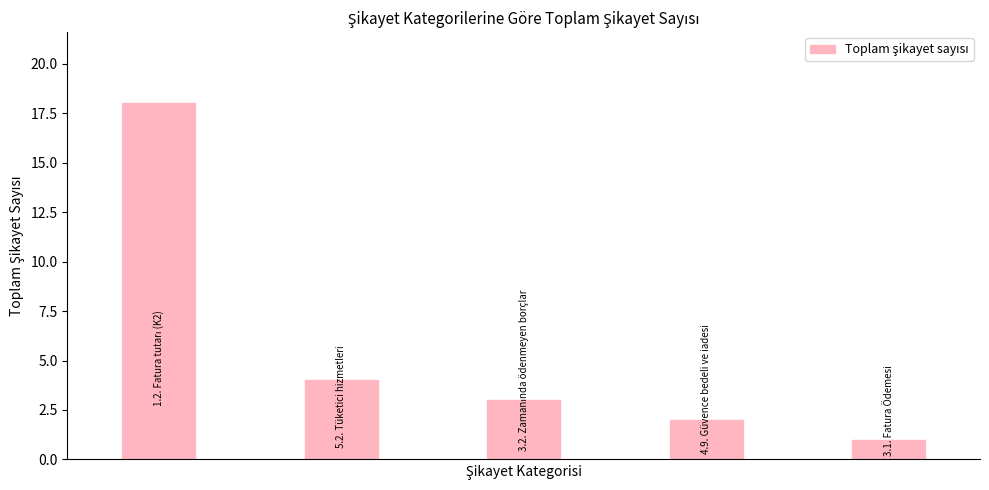

Reading left to right, extract all data points from this chart.

18	4	3	2	1